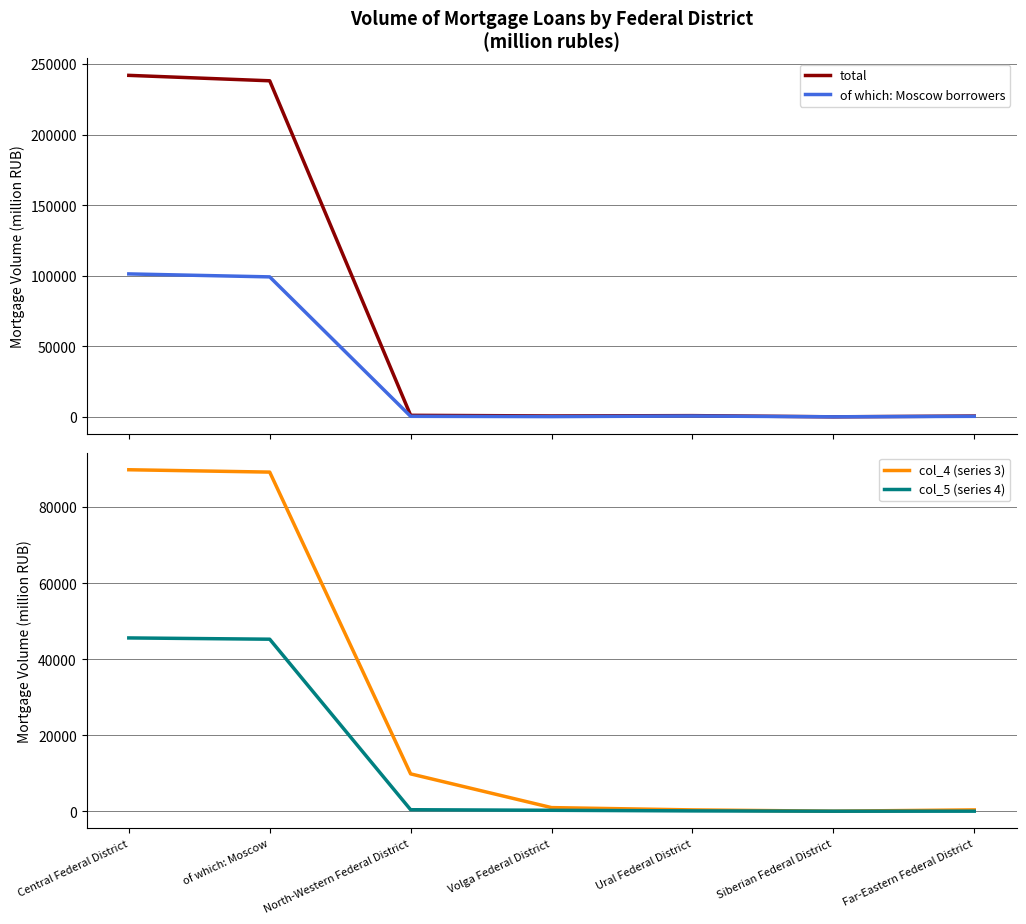

True or false: total and col_5 (series 4) cross at least once.

False